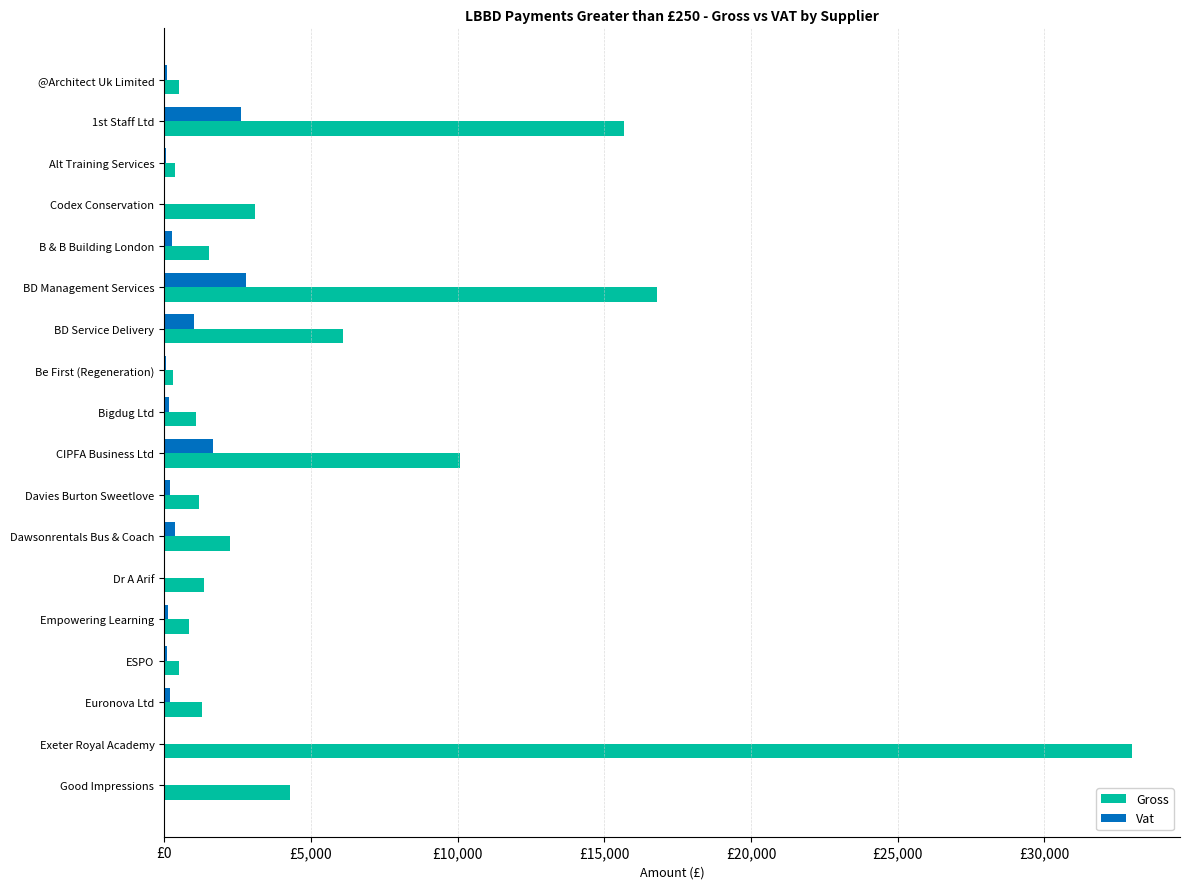

List the series in order of their peak value, lowest first.

Vat, Gross